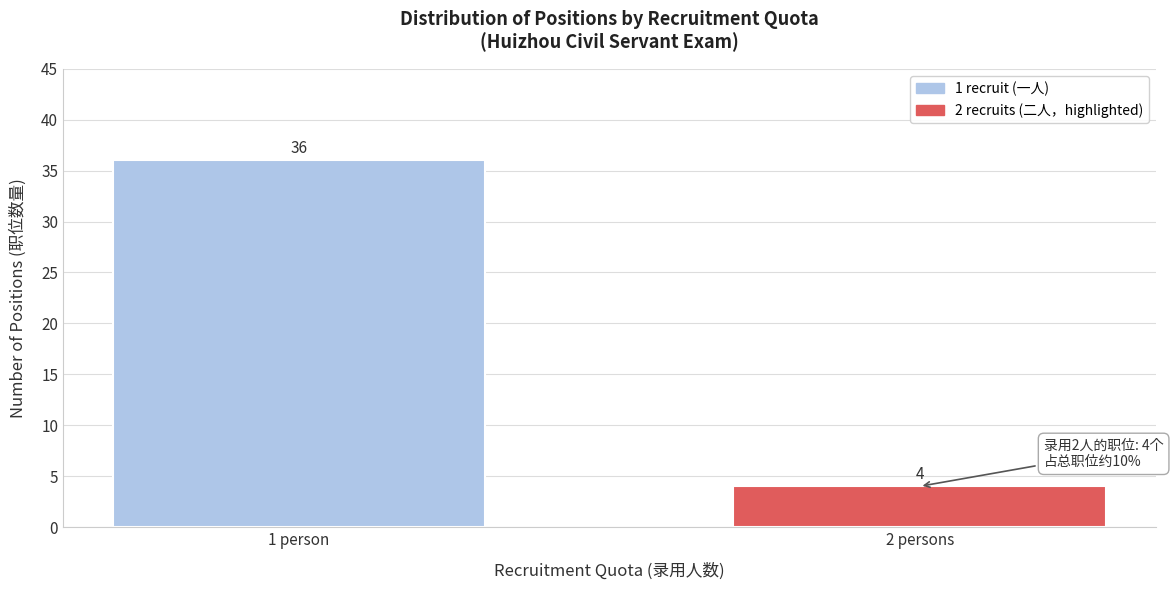

Reading right to left, what are all the values shown in this chart?

4	36